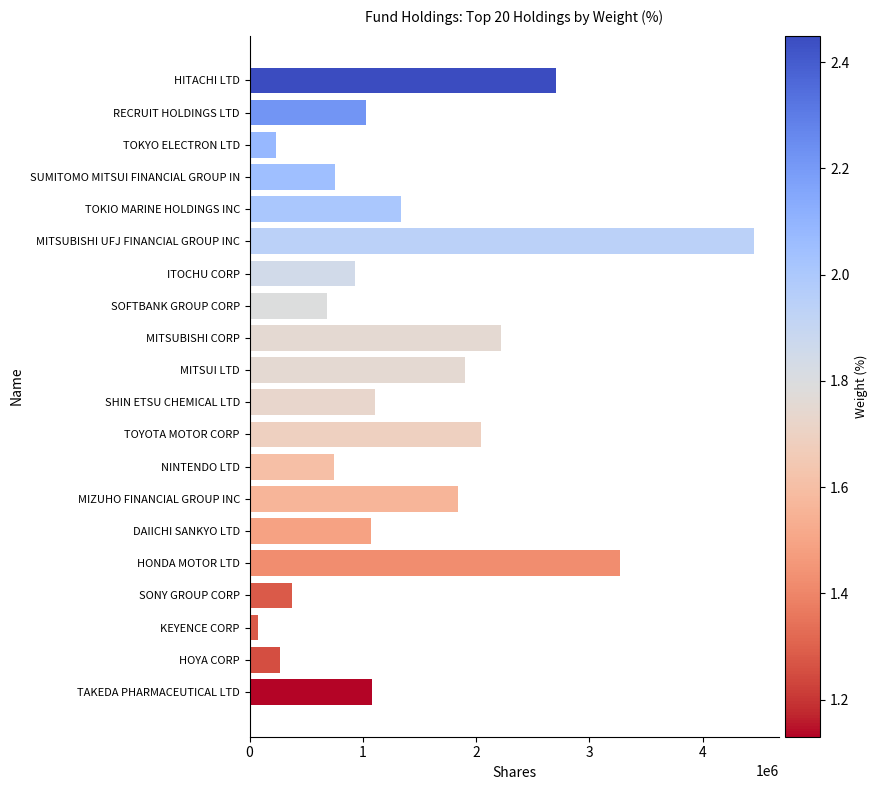

What is the label of the 6th bar from the top?

MITSUBISHI UFJ FINANCIAL GROUP INC